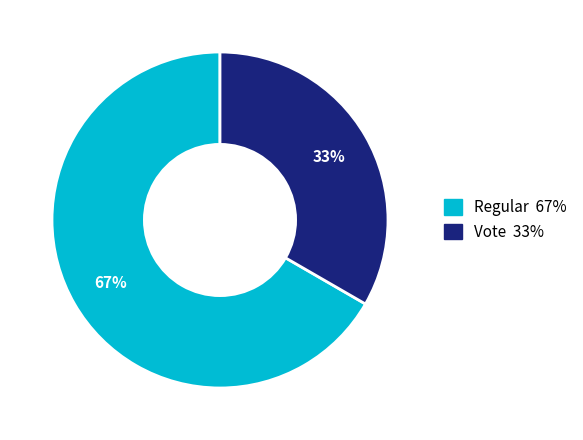

The Regular slice represents 67% of the pie. True or false?

True